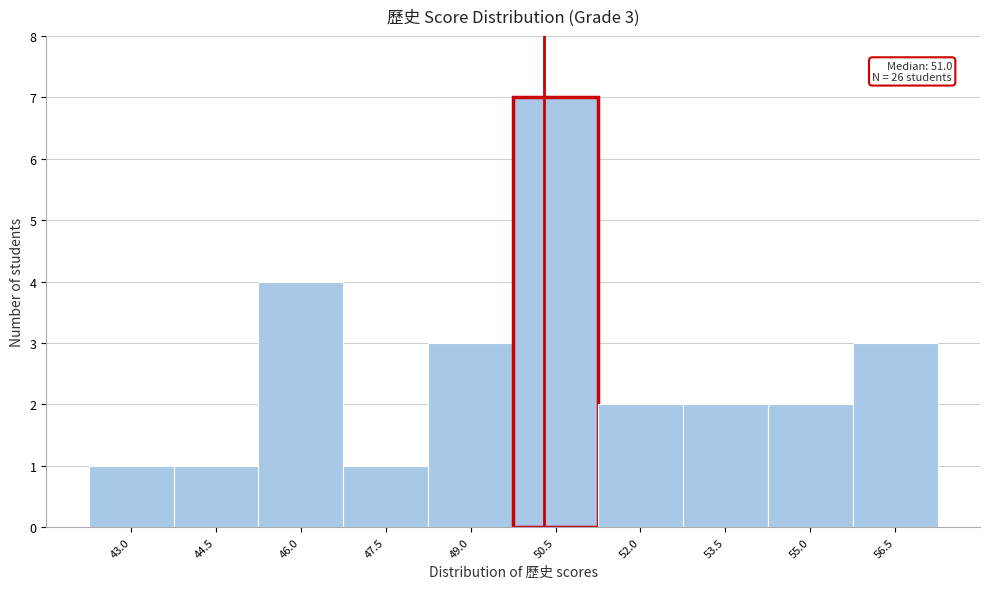

Reading right to left, transcribe all the data shown in this chart.

56.5=3	55.0=2	53.5=2	52.0=2	50.5=7	49.0=3	47.5=1	46.0=4	44.5=1	43.0=1